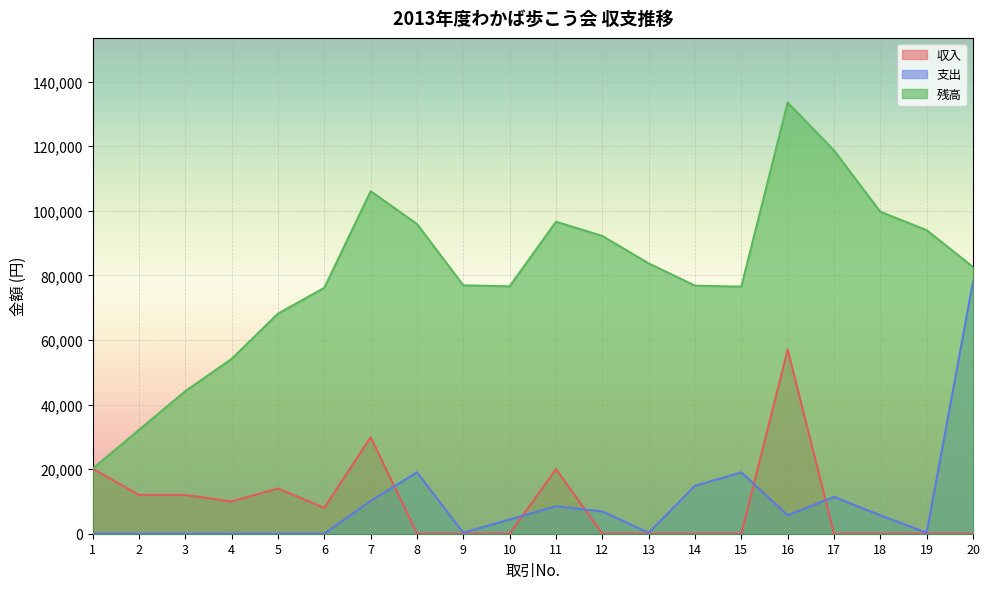

What is the sum of the 残高 values at 13 and 18?

183400